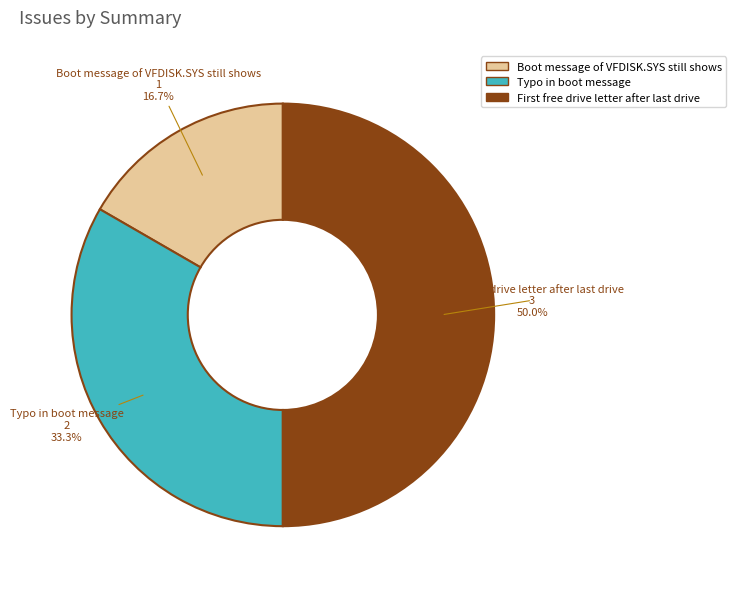

What is the largest slice in the pie chart?

First free drive letter after last drive